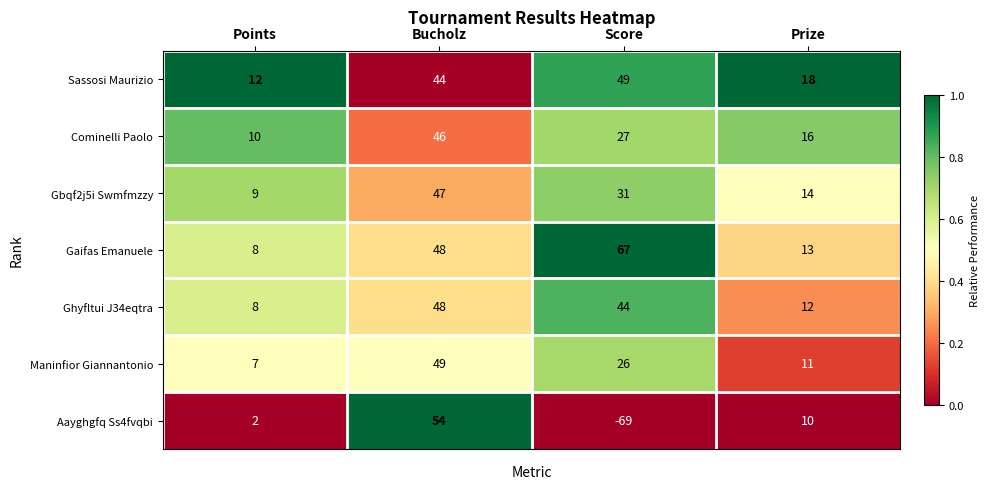

What is the maximum value shown in the chart?

67